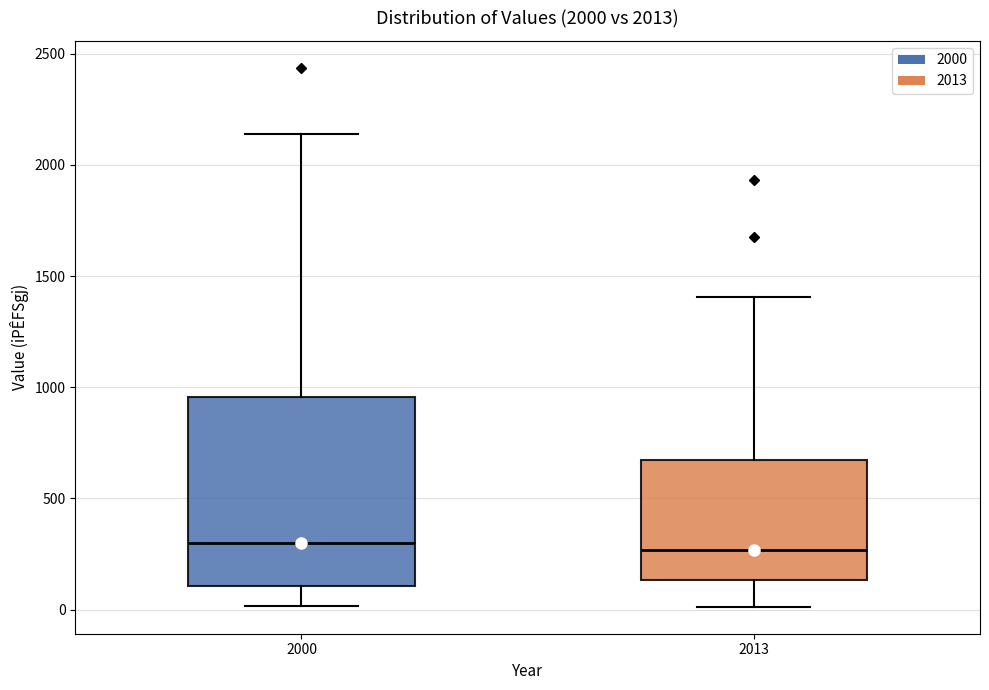

Where is the upper edge of the box at x = 2013 on the y-axis? The values are not printed on the chart, so give them approximately, as read against the axis.

650